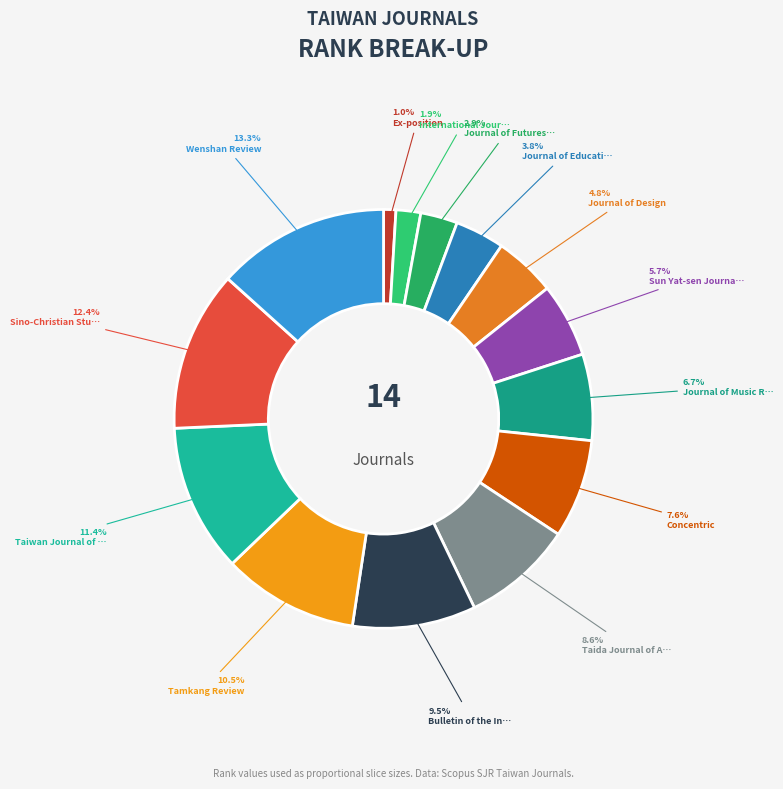

What is the smallest slice in the pie chart?

Ex-position